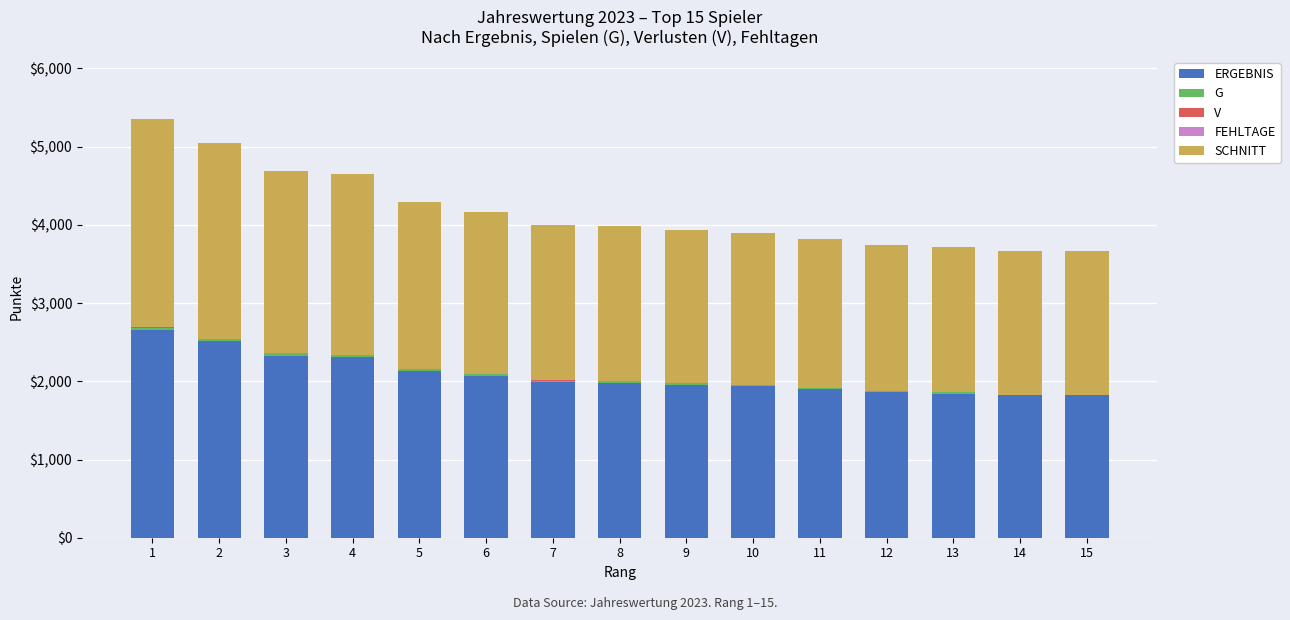

Does the chart contain stacked bars?

Yes